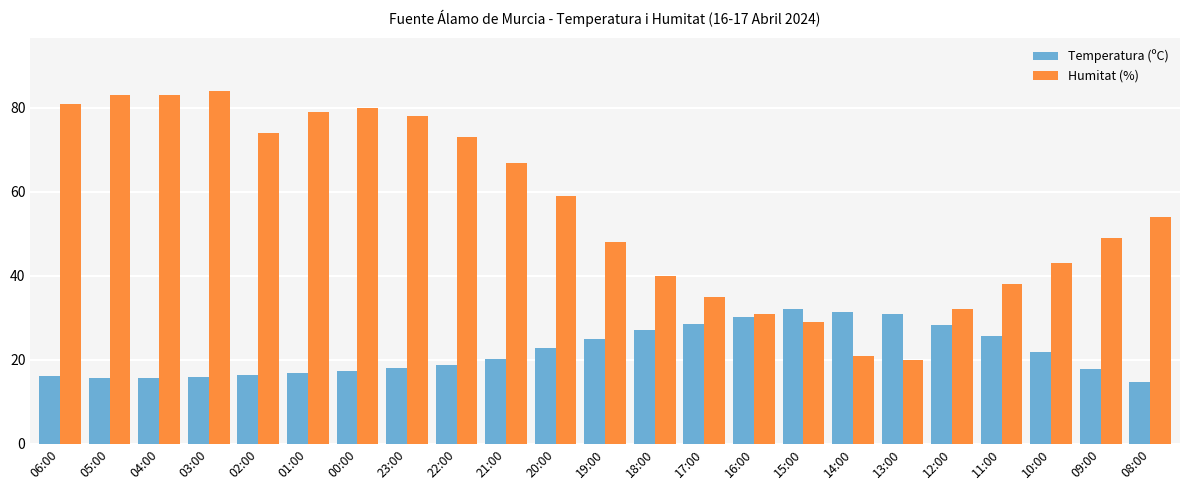

Which series has the largest total across all categories?

Humitat (%)